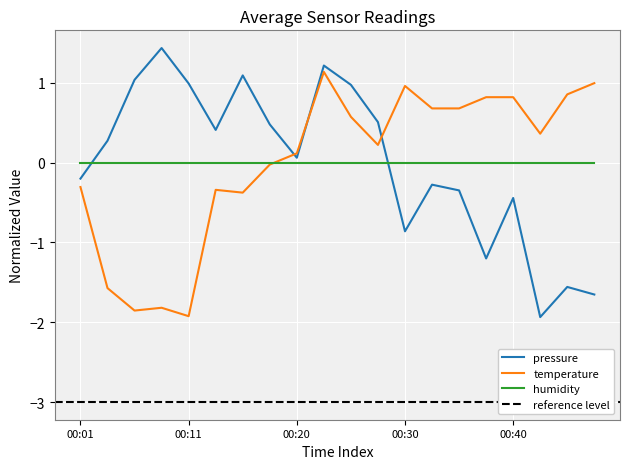

At which category is the sum across all series the highest?

00:23